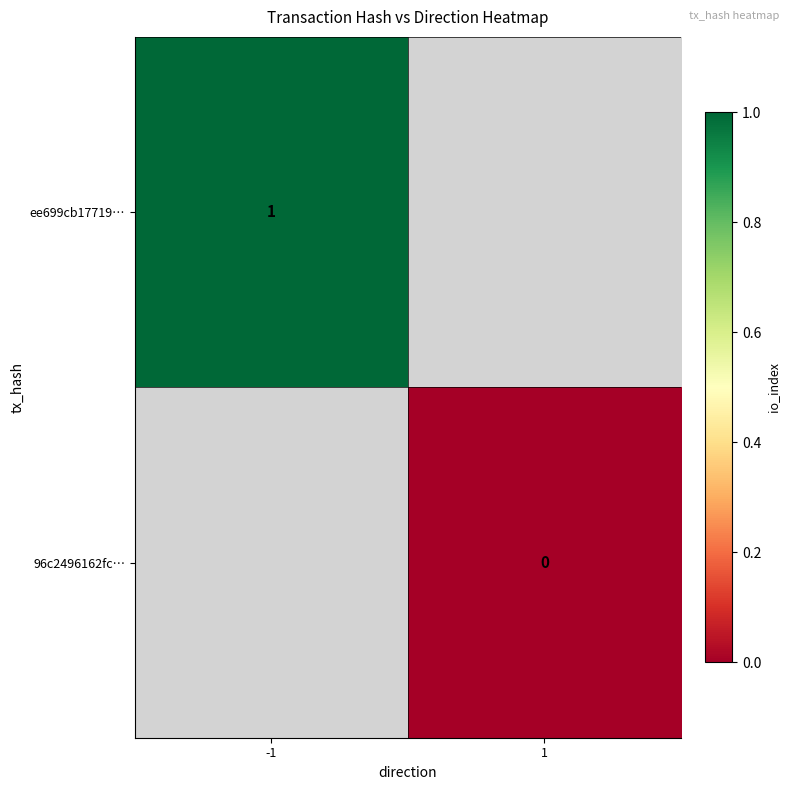

At which category does the chart reach its minimum across all series?

1